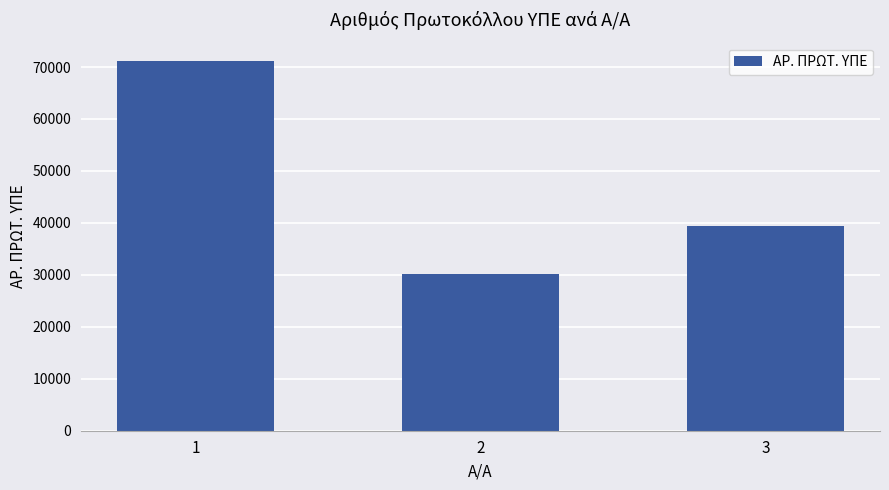

Does the chart contain stacked bars?

No